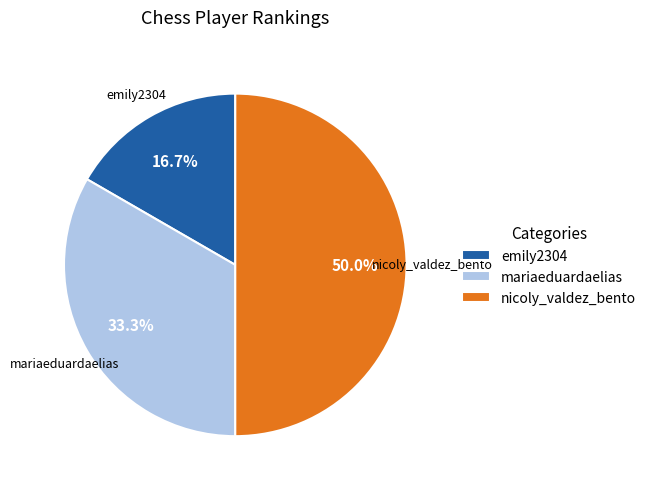

Which category has the biggest portion of the pie?

nicoly_valdez_bento